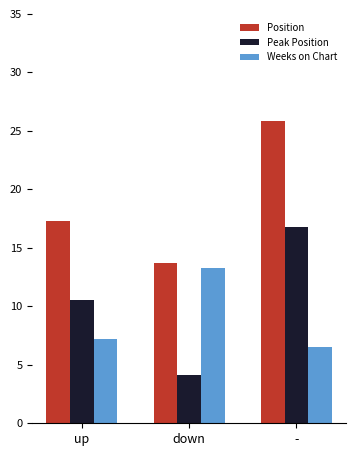

Which series has the widest spread of values?

Peak Position